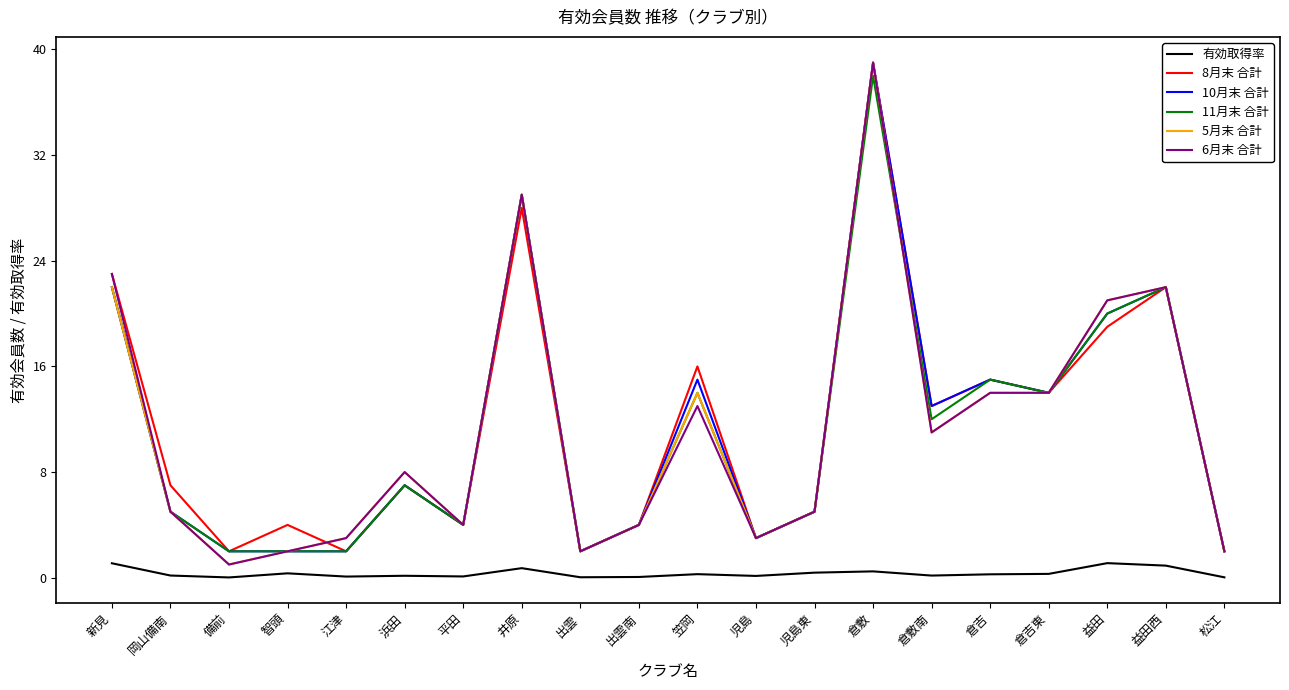

What are all the series names shown in the legend?

有効取得率, 8月末 合計, 10月末 合計, 11月末 合計, 5月末 合計, 6月末 合計